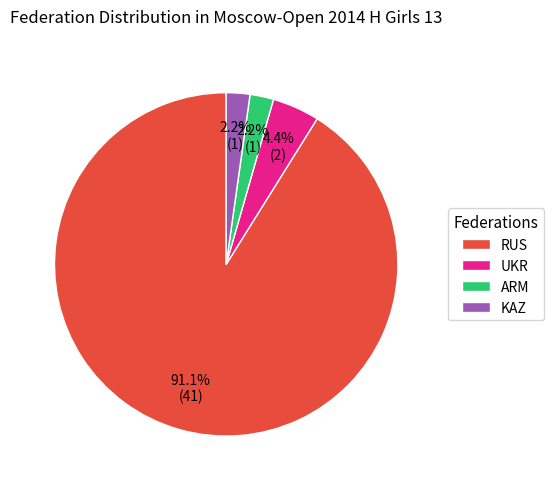

Do ARM and UKR together represent more than half of the pie?

No